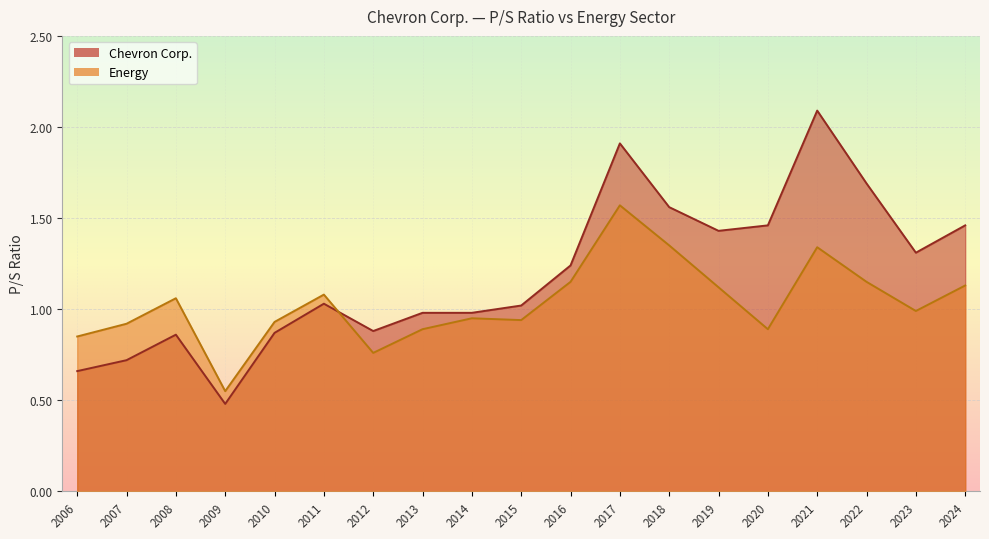

True or false: Chevron Corp. and Energy cross at least once.

True